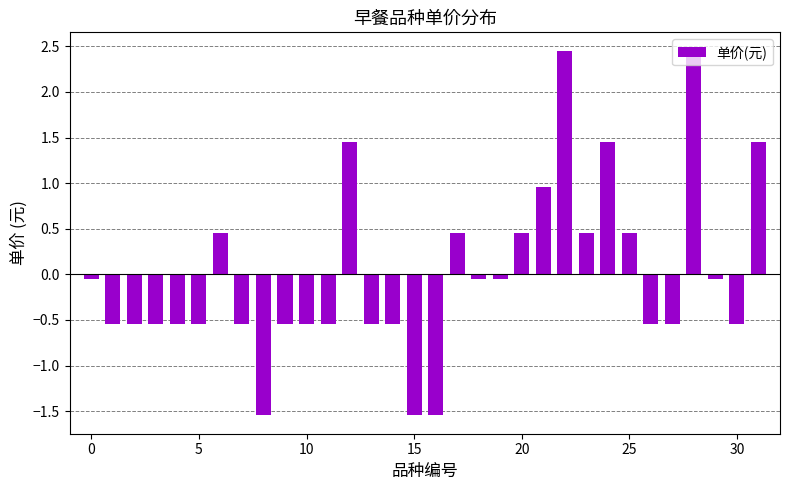

How many bars are there in total?

32